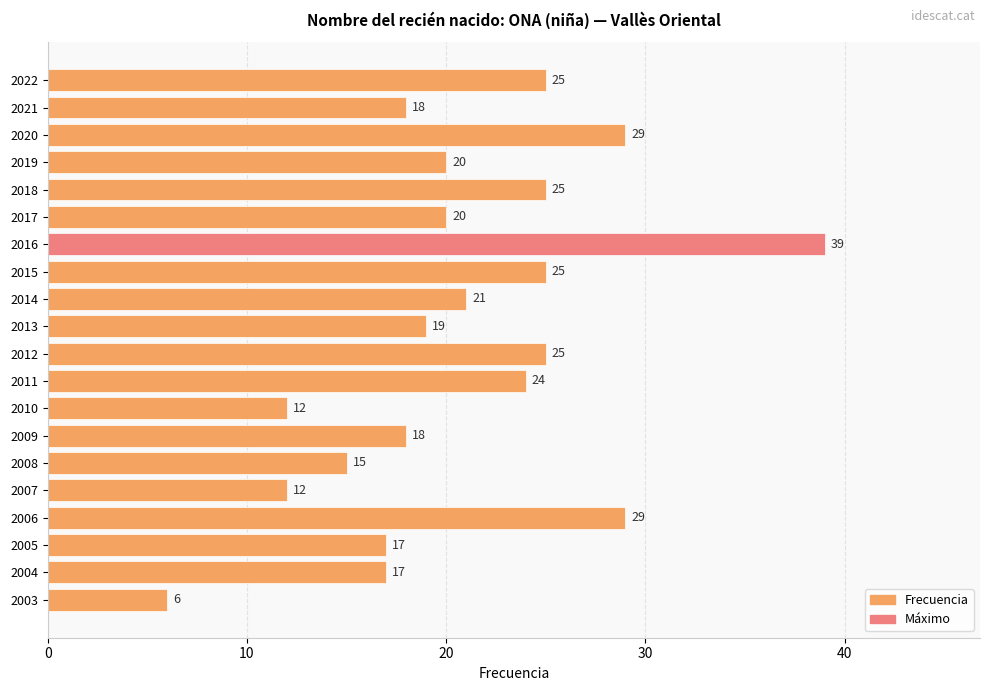

At which label is the value closest to 22?

2014